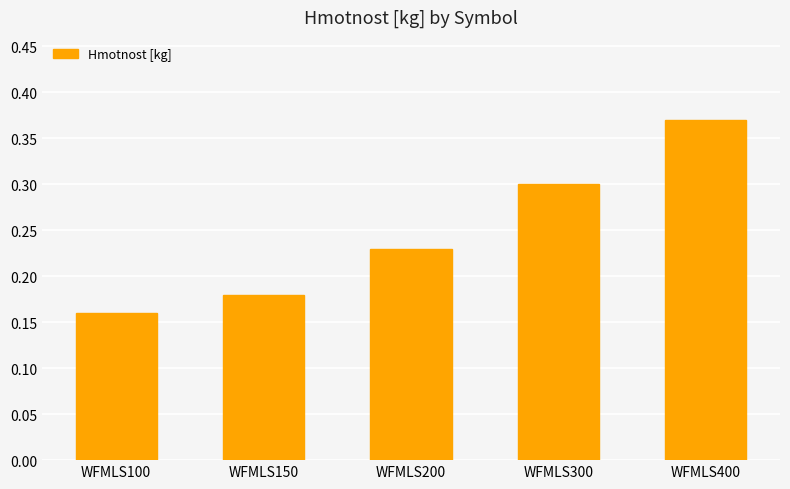

Are the bars horizontal?

No